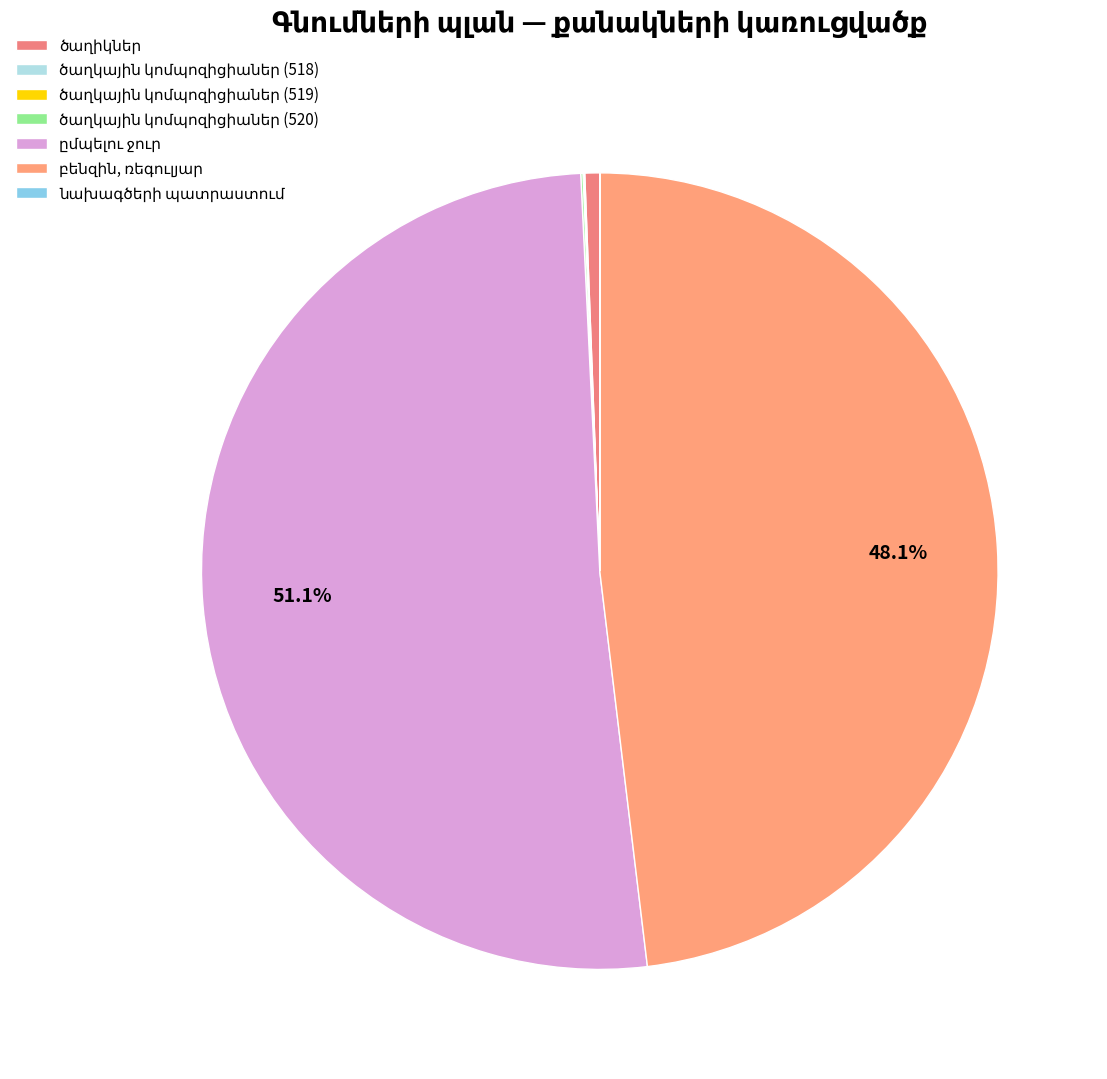

Is it true that նախագծերի պատրաստում is 10% of the pie?

False